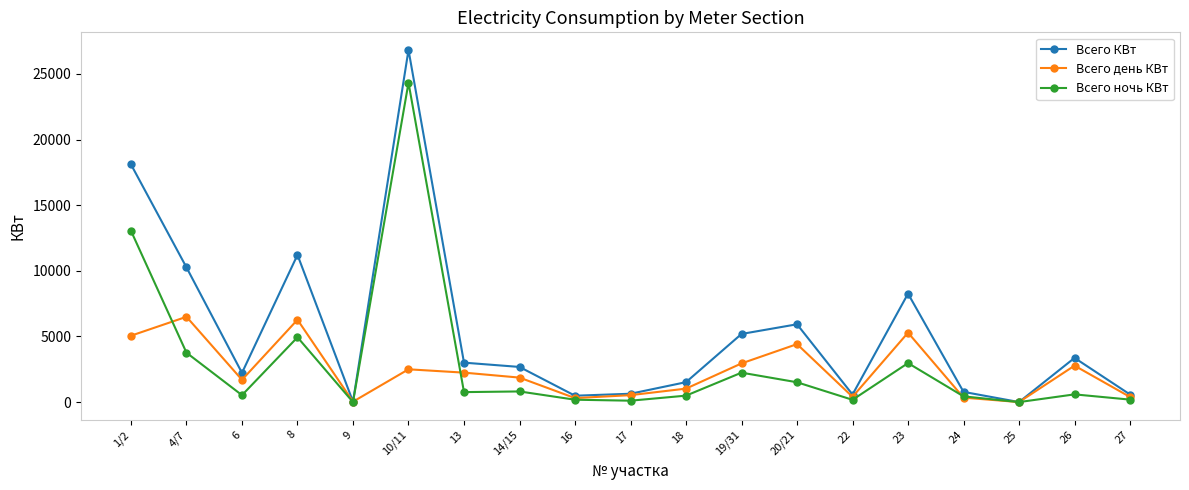

How many categories are shown in the chart?

19